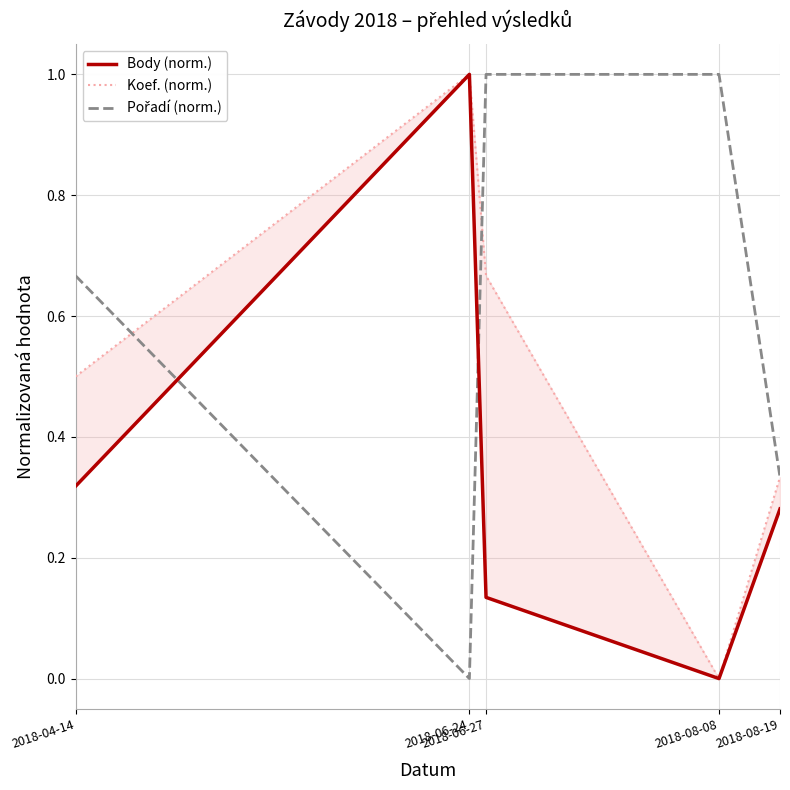

How many lines are shown in the chart?

3